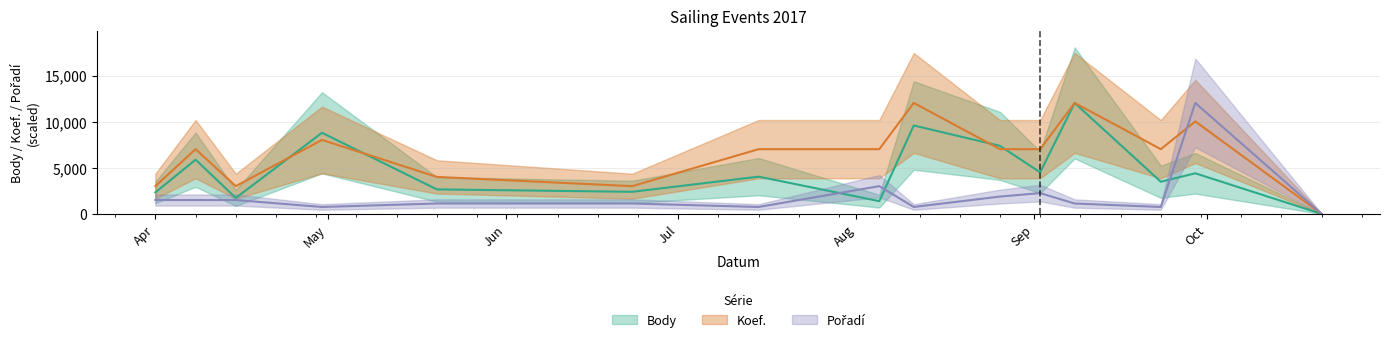

The Koef. series shows 4510.6 at 2017-06-23. True or false?

False